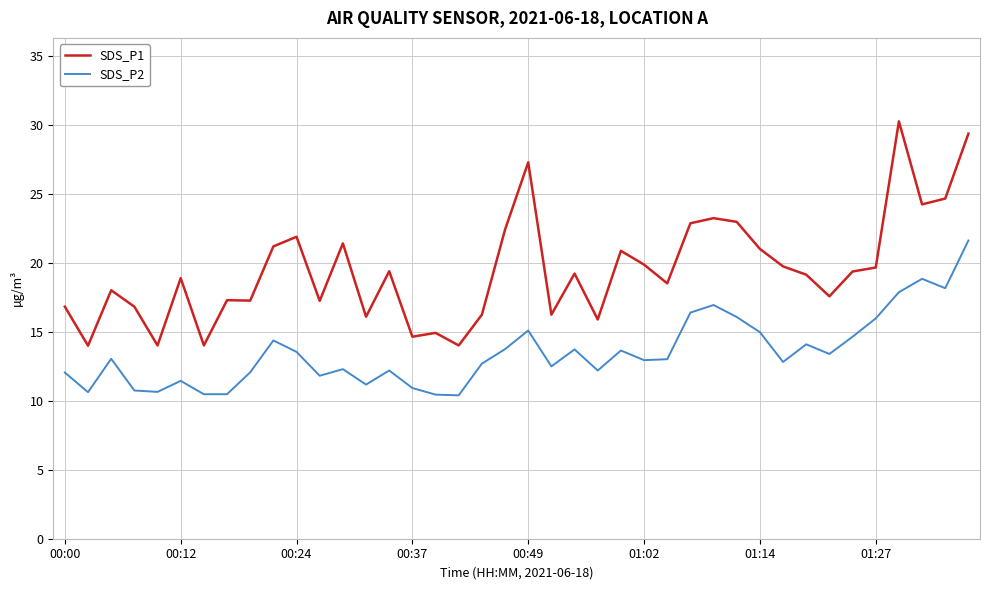

What are all the series names shown in the legend?

SDS_P1, SDS_P2